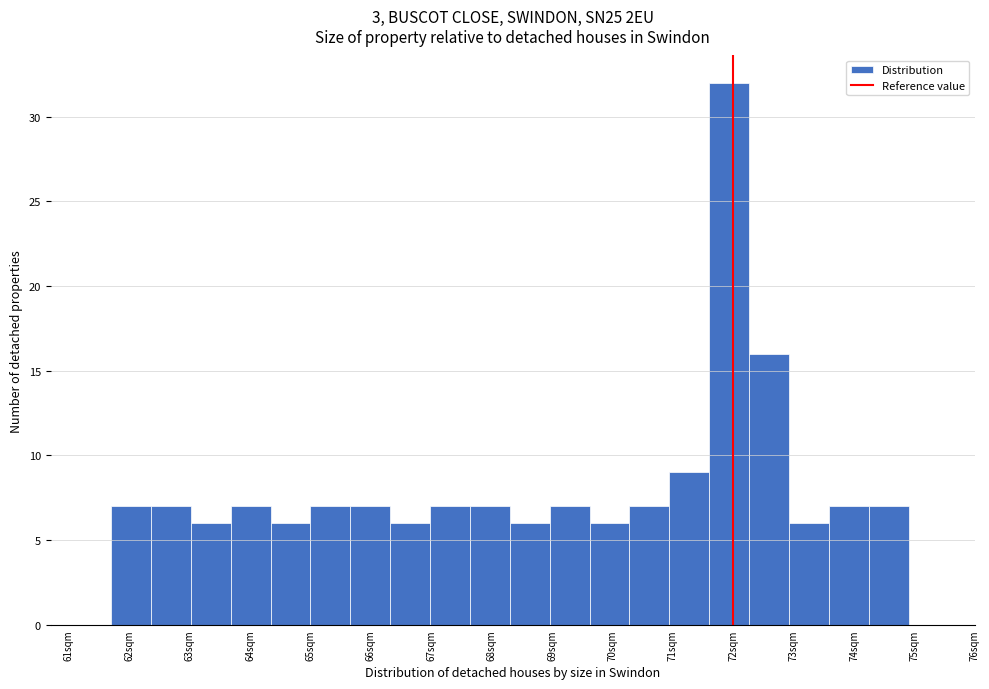

What is the height of the bar covering 72.26 to 72.92 on the x-axis? Neither the bar edges nor the heights are printed on the chart, so give them approximately, as read against the axes.

16